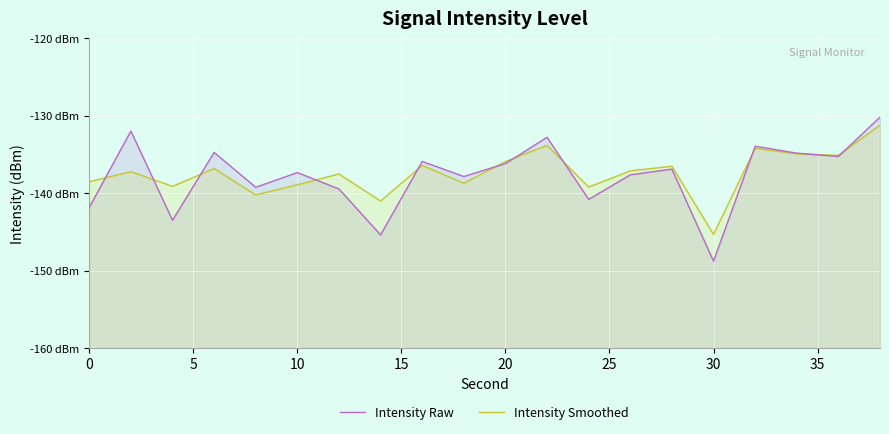

List the series in order of their overall mean, highest first.

Intensity Smoothed, Intensity Raw